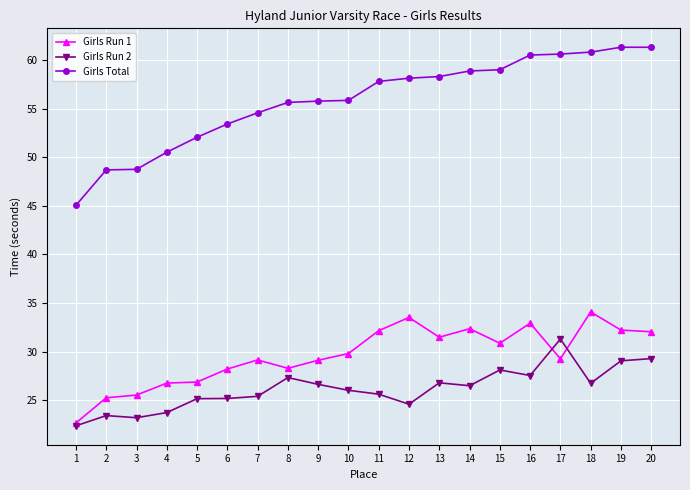

The Girls Run 2 series shows 26.6 at 9. True or false?

True